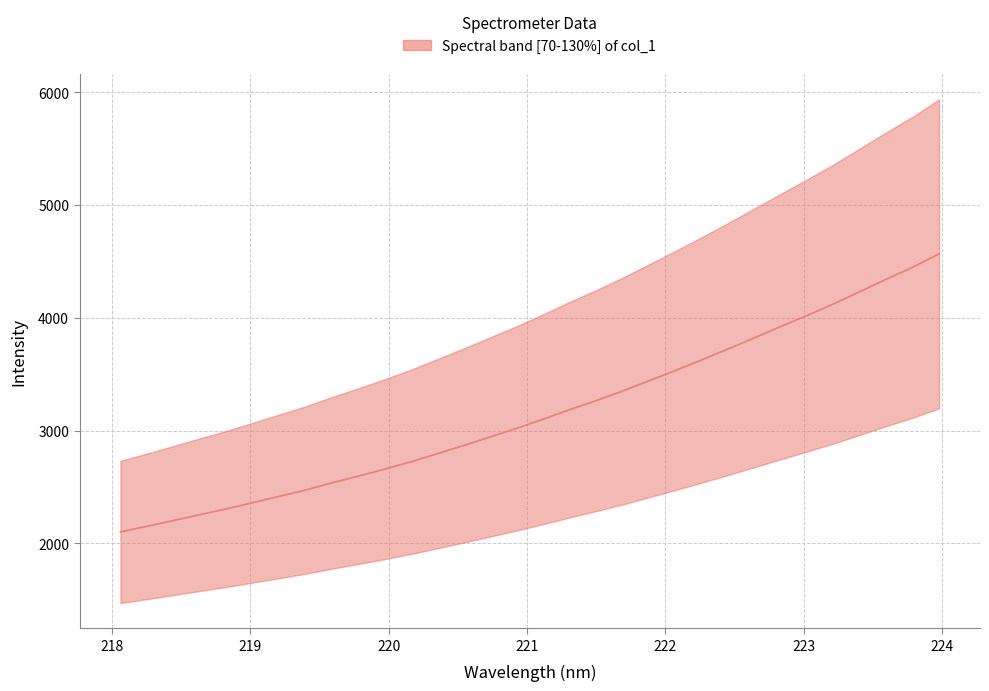

The value at 220.3533 is 2796.5. True or false?

True